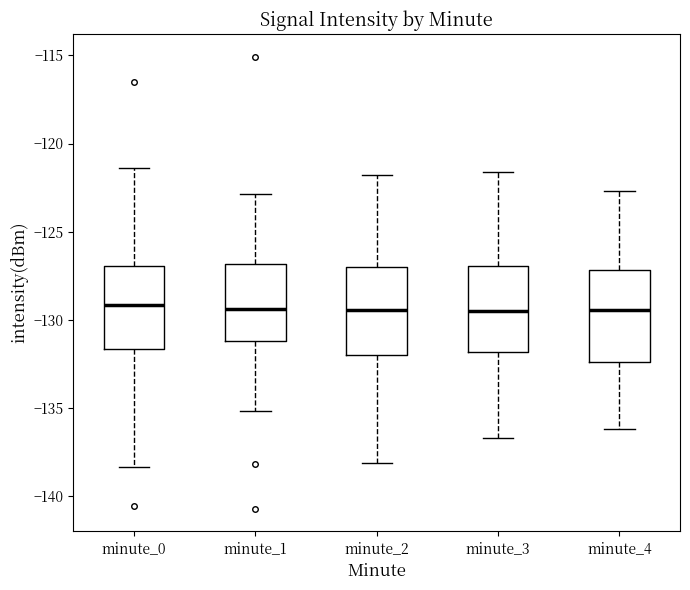

Reading left to right, transcribe this box plot: for each box, give where its median line is, the range the box spans, and where its two whiskers end, as read against the y-axis. The values are not printed on the chart, so give them approximately, as read against the axis.

minute_0: median -129.0, box -131.5 to -127.0, whiskers -138.5 to -121.5
minute_1: median -129.5, box -131.0 to -127.0, whiskers -135.0 to -123.0
minute_2: median -129.5, box -132.0 to -127.0, whiskers -138.0 to -122.0
minute_3: median -129.5, box -132.0 to -127.0, whiskers -136.5 to -121.5
minute_4: median -129.5, box -132.5 to -127.0, whiskers -136.0 to -122.5